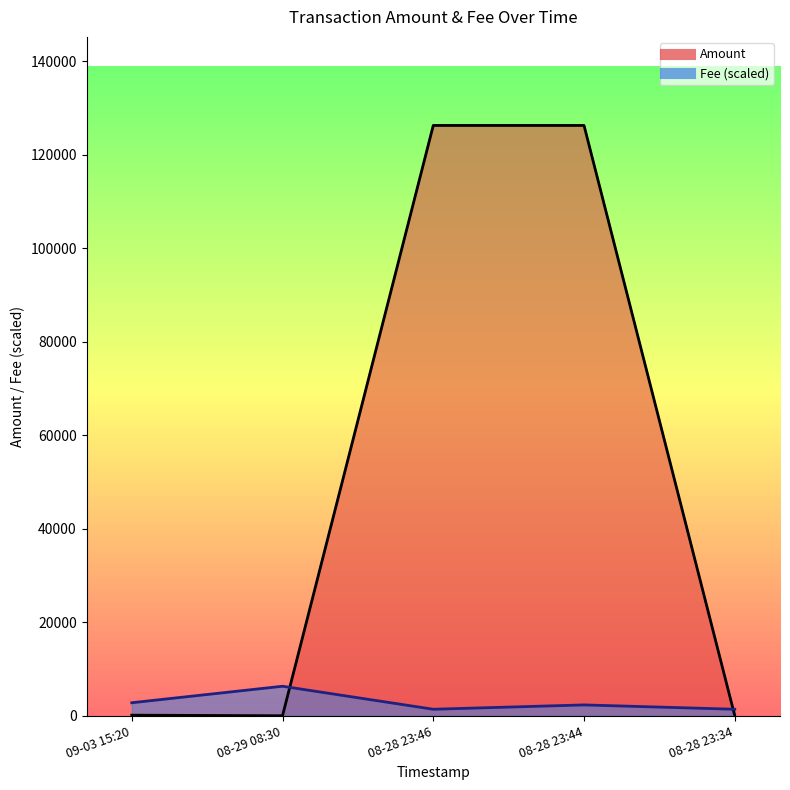

How many lines are shown in the chart?

2